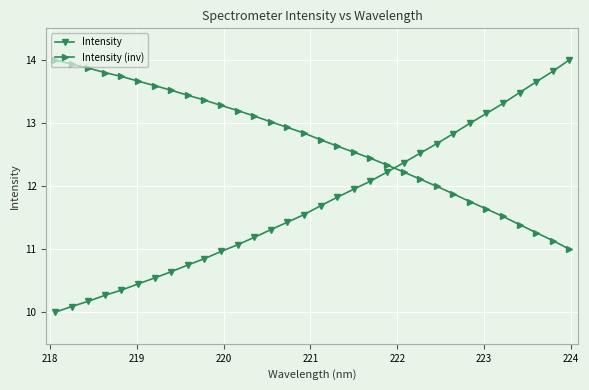

Reading right to left, what are all the values shown in this chart?

Intensity: 14.0	13.8	13.7	13.5	13.3	13.2	13.0	12.8	12.7	12.5	12.4	12.2	12.1	12.0	11.8	11.7	11.5	11.4	11.3	11.2	11.1	11.0	10.8	10.7	10.6	10.5	10.4	10.4	10.3	10.2	10.1	10.0
Intensity (inv): 11.0	11.1	11.3	11.4	11.5	11.6	11.8	11.9	12.0	12.1	12.2	12.3	12.4	12.5	12.6	12.7	12.8	12.9	13.0	13.1	13.2	13.3	13.4	13.4	13.5	13.6	13.7	13.7	13.8	13.9	13.9	14.0